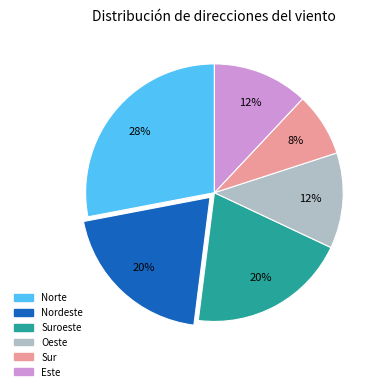

Is there any slice that represents more than half of the pie?

No